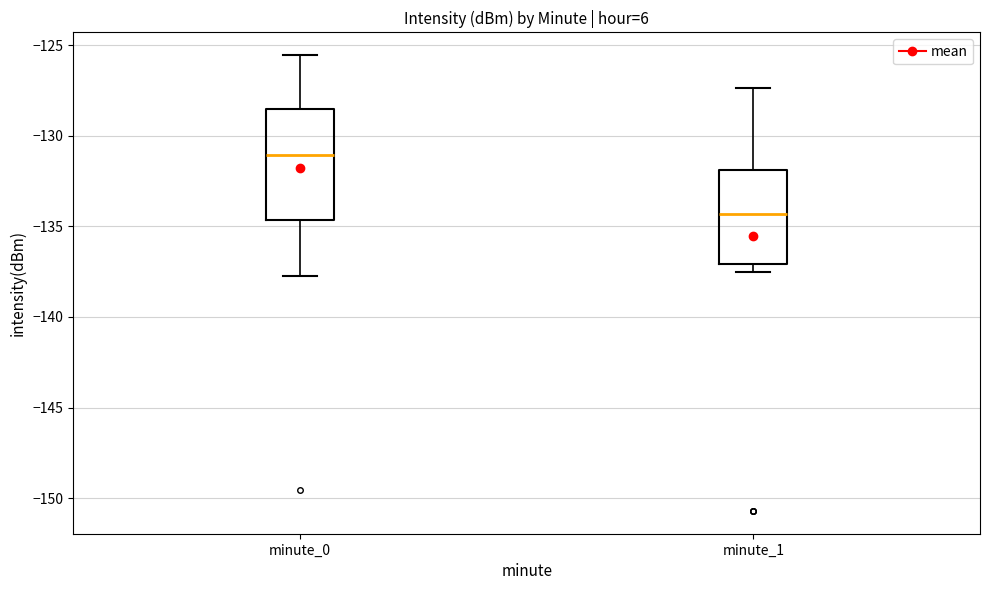

Reading left to right, read every box against the y-axis: the position of its median line, the range the box covers, and the ends of its whiskers. The values are not printed on the chart, so give them approximately, as read against the axis.

minute_0: median -131.0, box -134.5 to -128.5, whiskers -137.5 to -125.5
minute_1: median -134.5, box -137.0 to -132.0, whiskers -137.5 to -127.5